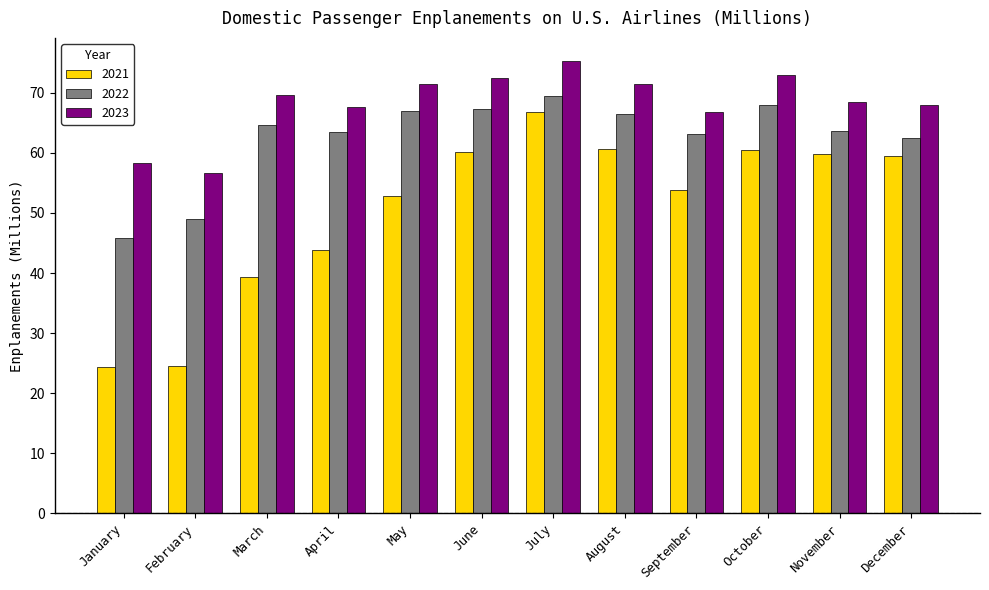

What is the maximum value shown in the chart?

75.4